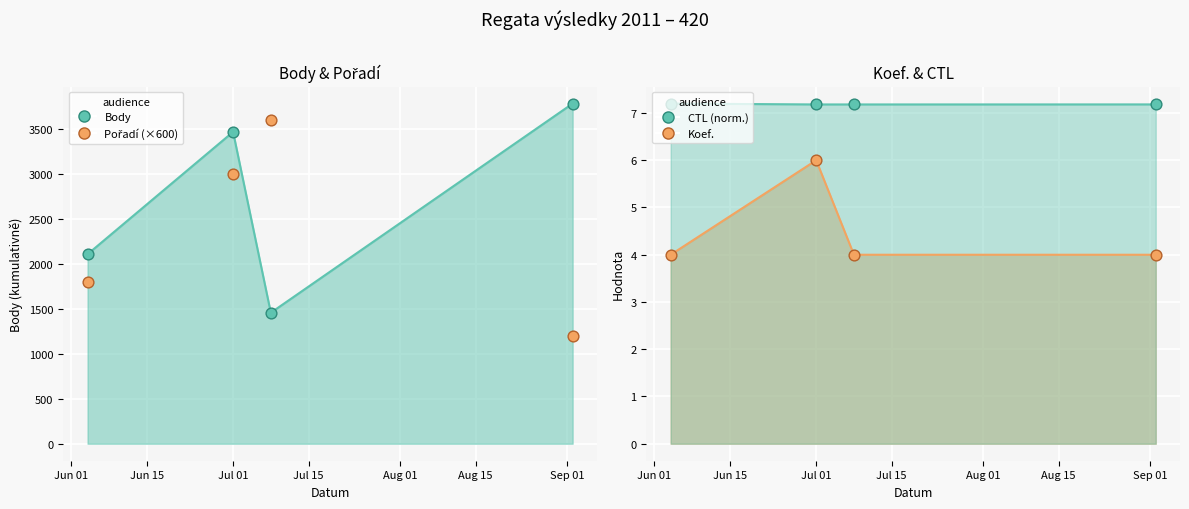

Which series contains the lowest Y value?

Koef.